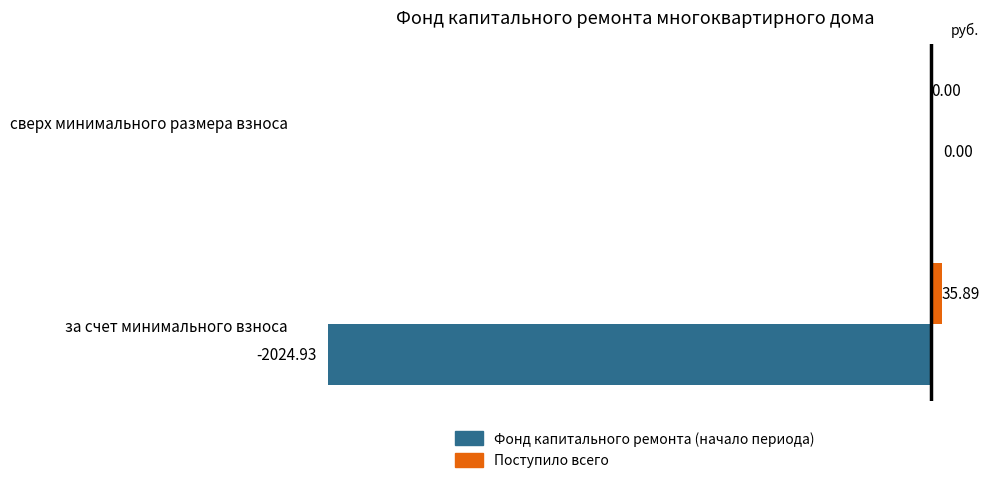

Which series has the largest total across all categories?

Поступило всего